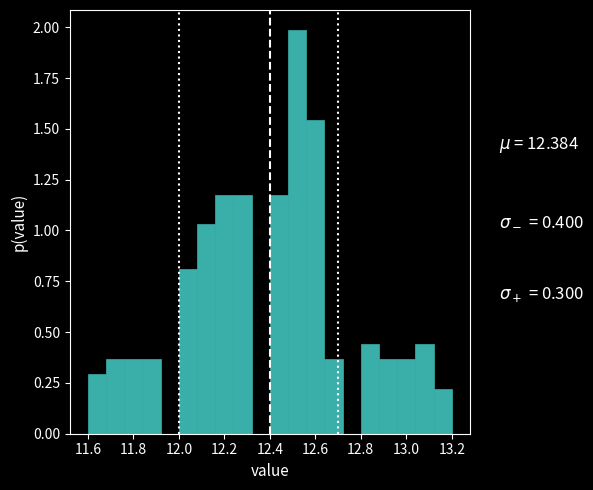

Which range on the x-axis has the tallest bar?

12.48 to 12.56